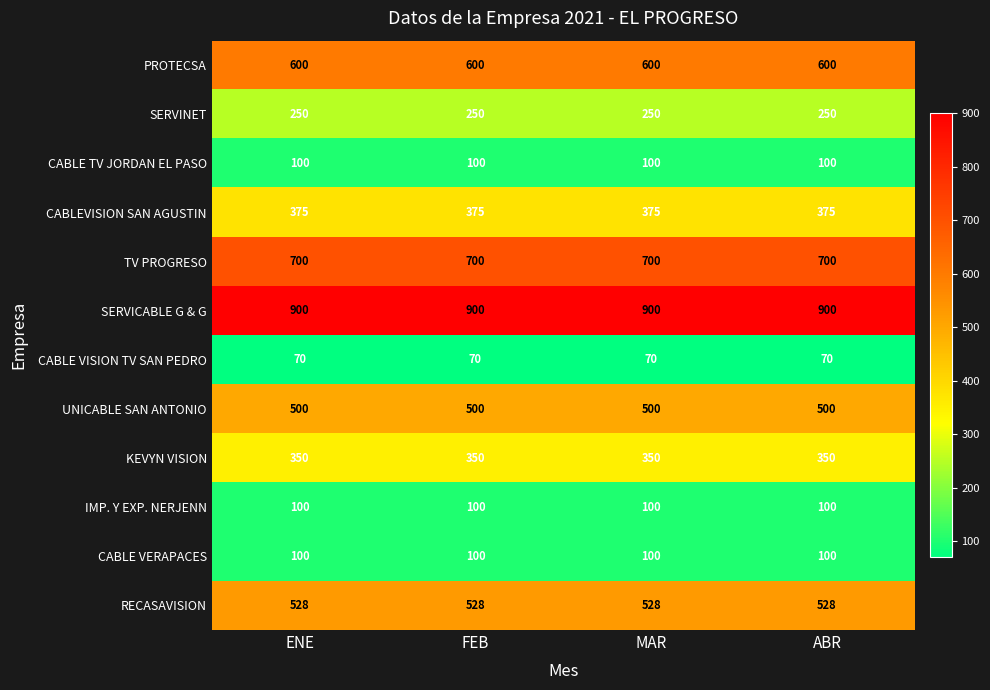

The IMP. Y EXP. NERJENN series shows 44 at ABR. True or false?

False